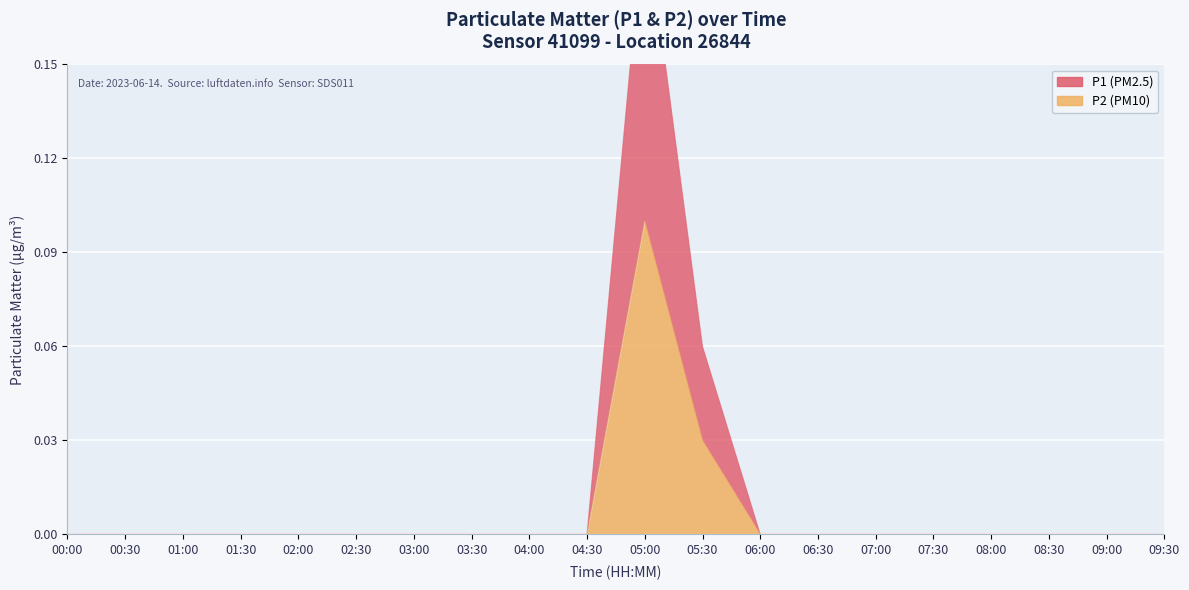

Which series has the widest spread of values?

P1